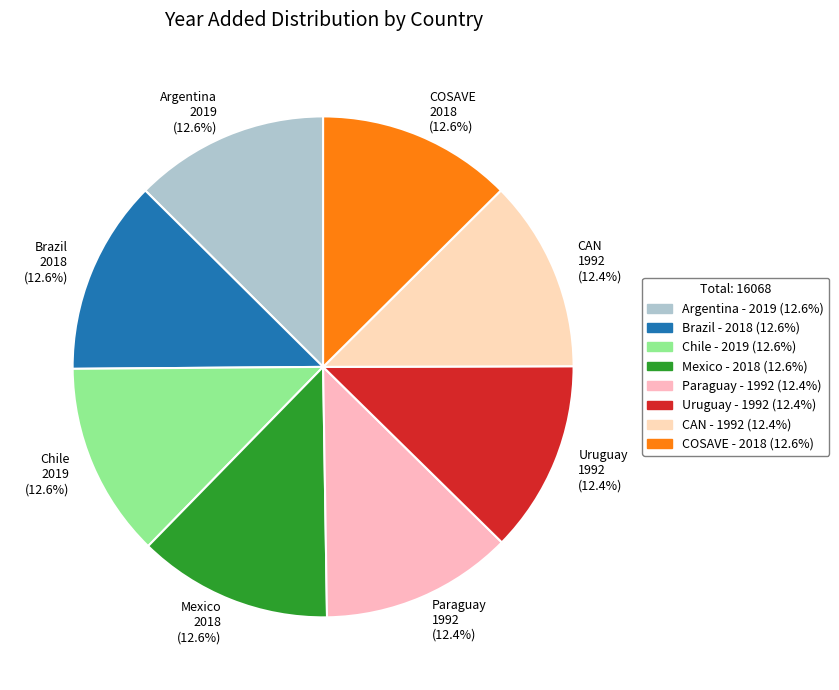

To the nearest percent, what percentage of the pie is Brazil?

13%